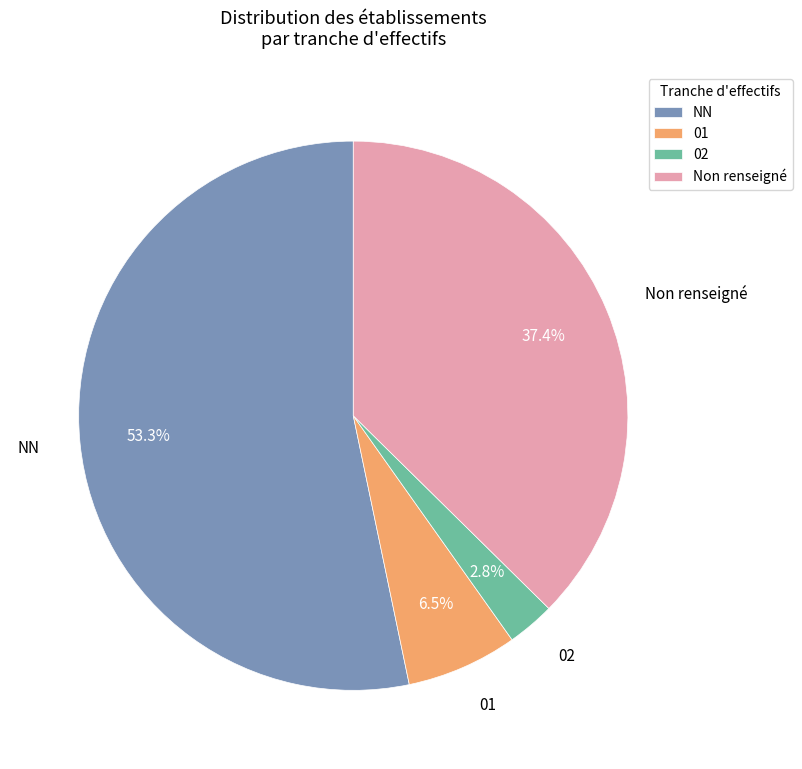

Is there any slice that represents more than half of the pie?

Yes